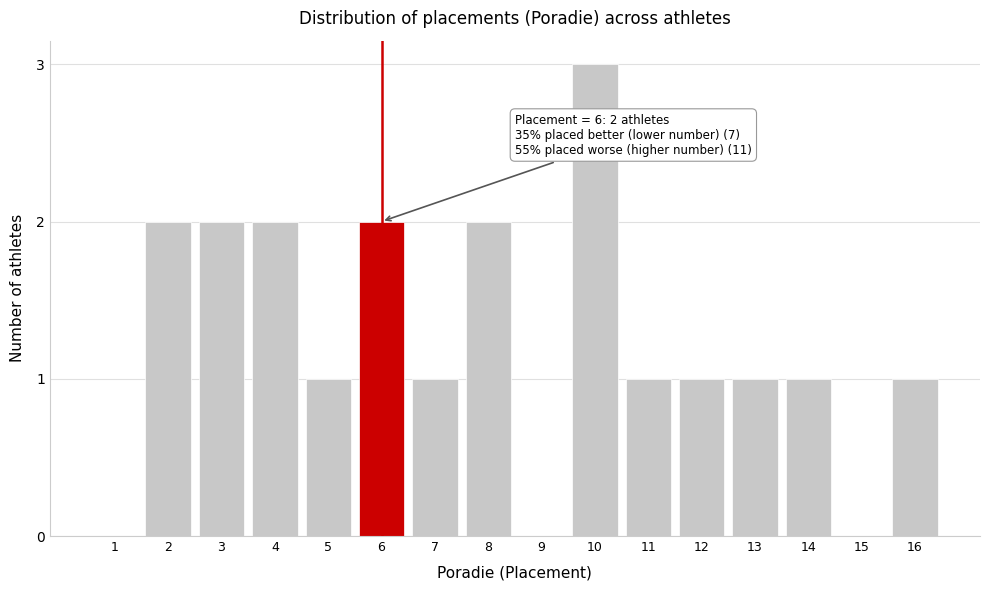

Reading left to right, list all the values displayed in this chart.

1=0	2=2	3=2	4=2	5=1	6=2	7=1	8=2	9=0	10=3	11=1	12=1	13=1	14=1	15=0	16=1